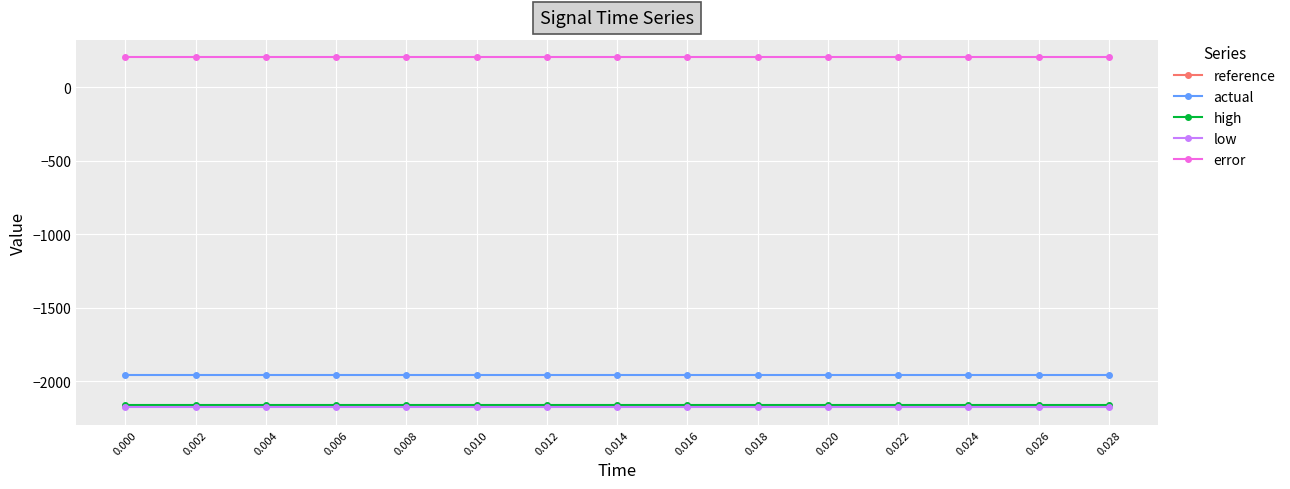

What is the difference between the highest and lowest values at 0.002?

2380.7